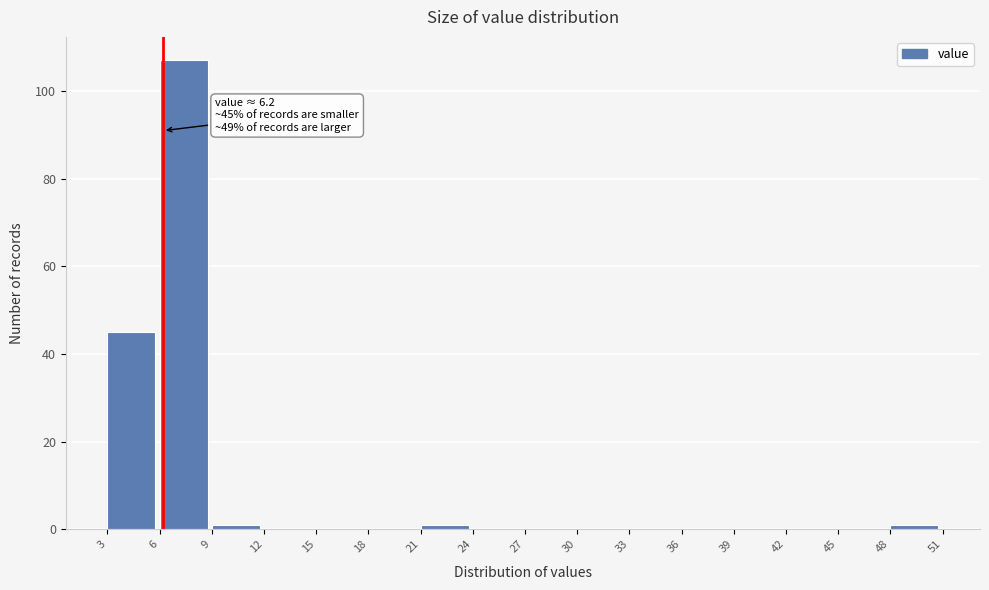

Which range on the x-axis has the tallest bar?

6 to 9